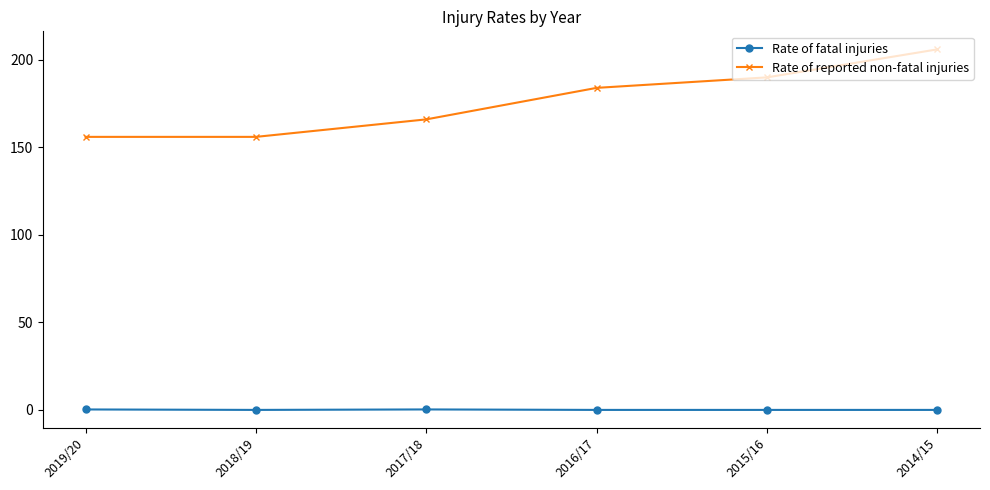

Is the value of Rate of fatal injuries at 2019/20 greater than the value of Rate of reported non-fatal injuries at 2018/19?

No